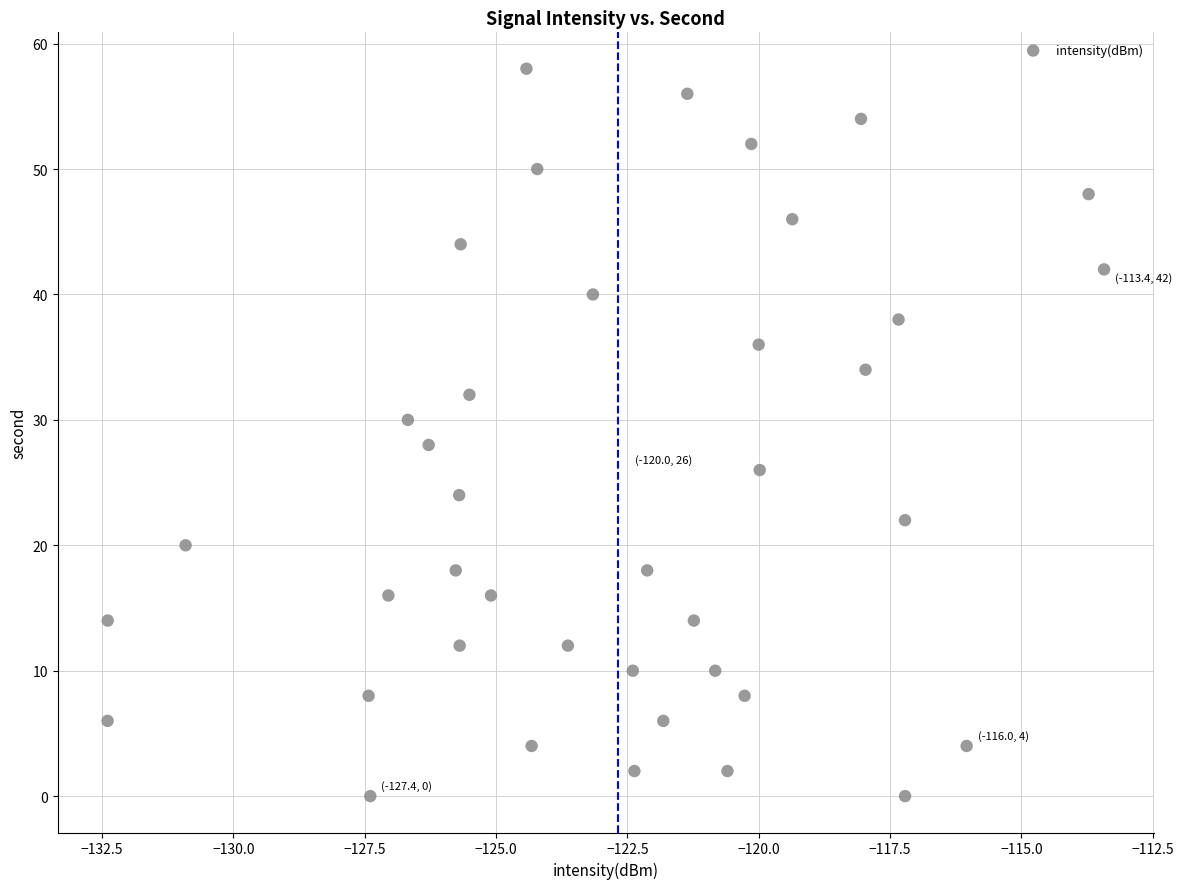

What is the range of Y values (max minus min)?

58